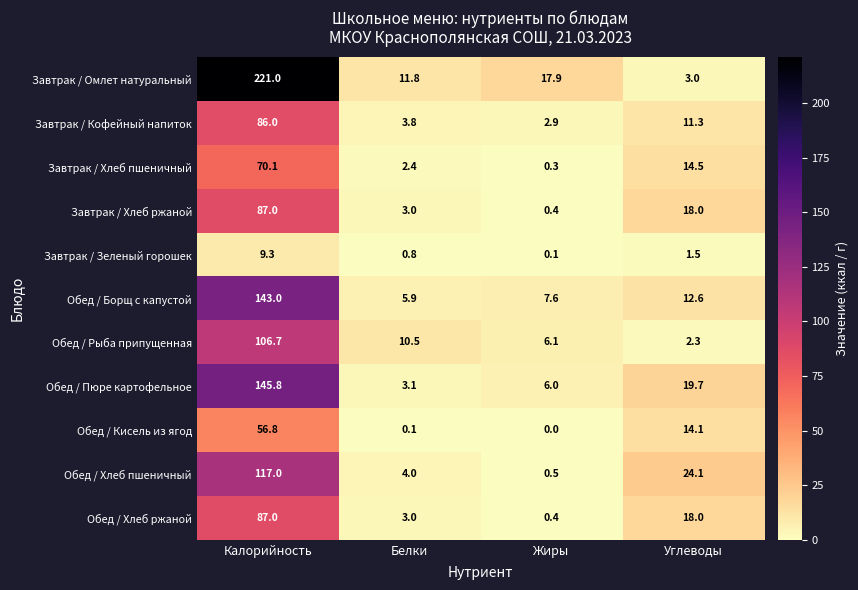

Count the number of categories in the chart.

4